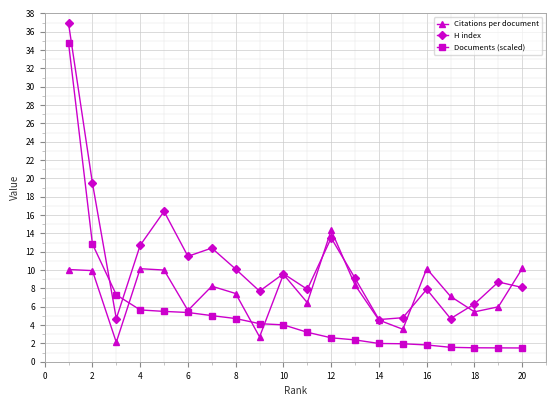

What is the smallest value displayed?

1.5